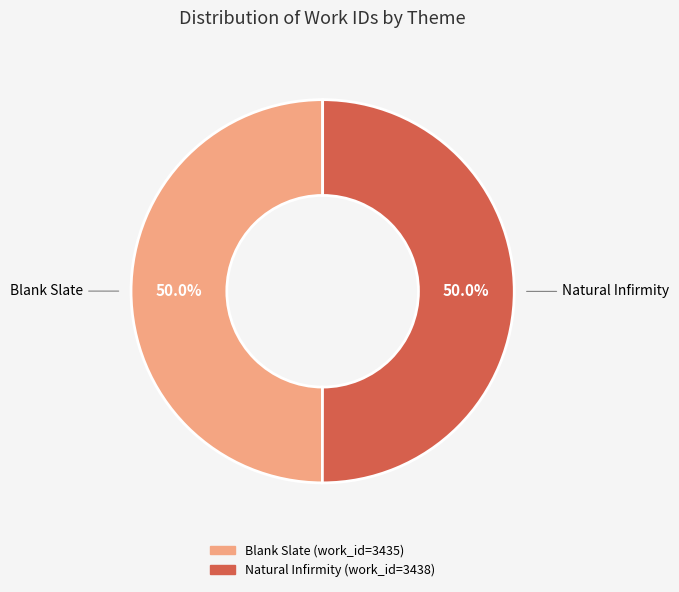

Count the number of slices in the pie.

2